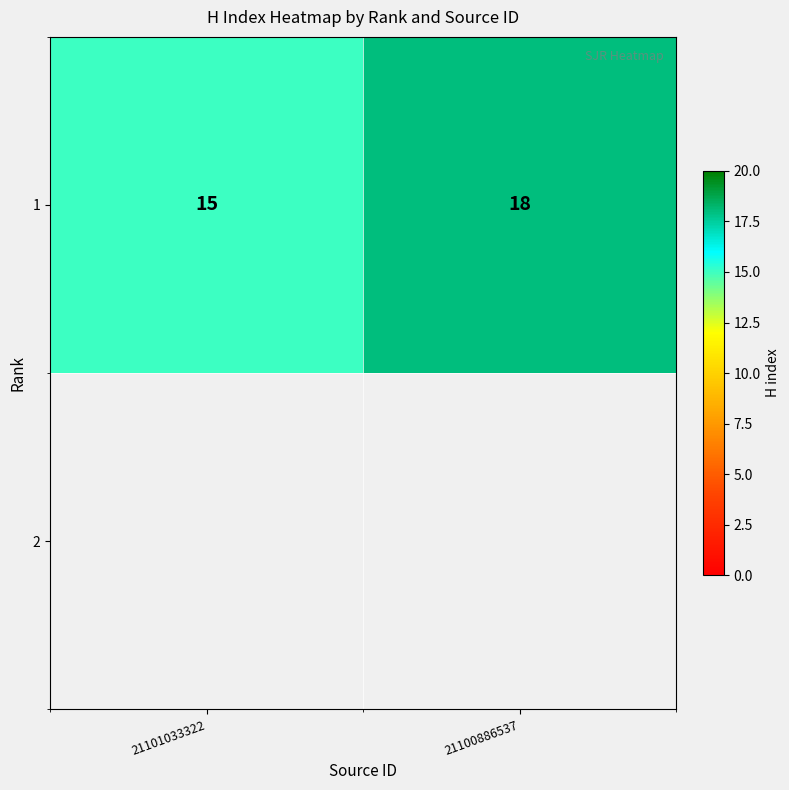

What is the change in value from 21101033322 to 21100886537?

+3